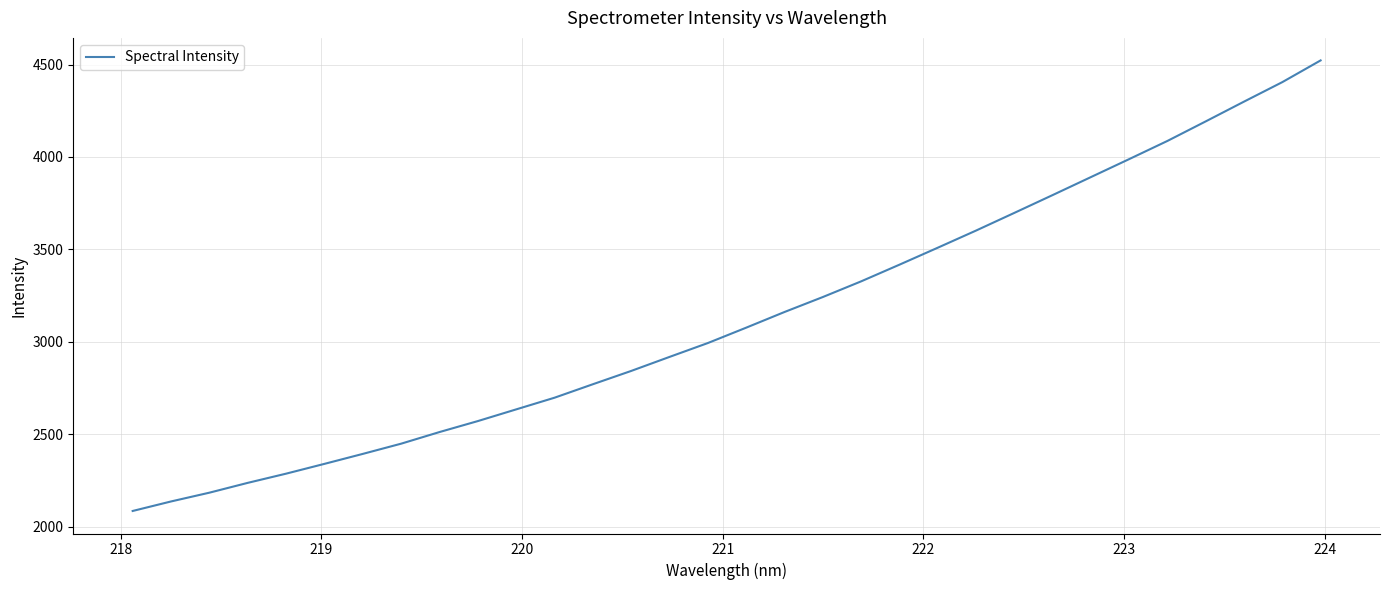

What is the maximum value shown in the chart?

4522.4